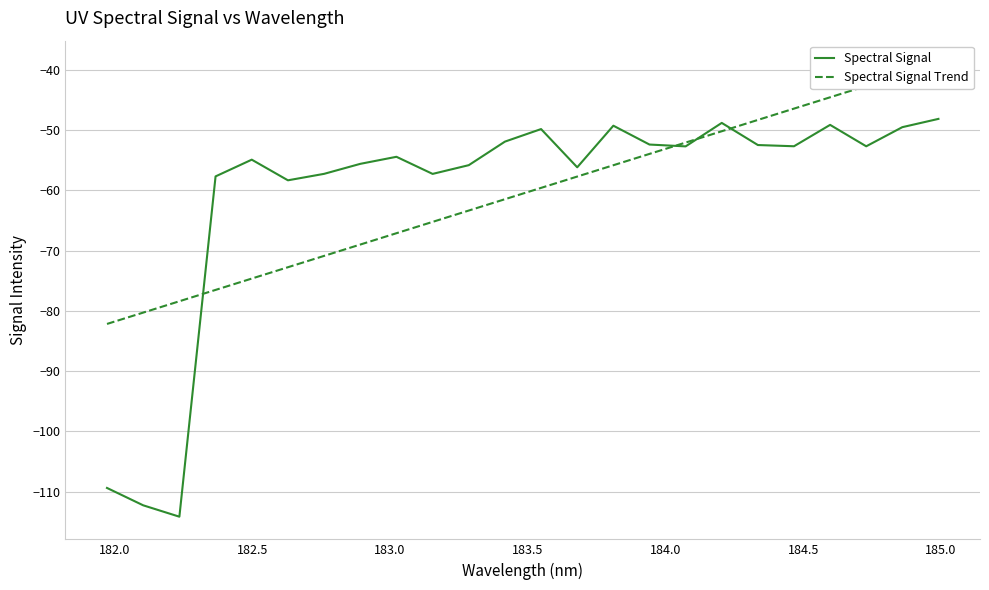

What is the minimum value for Spectral Signal?

-114.2